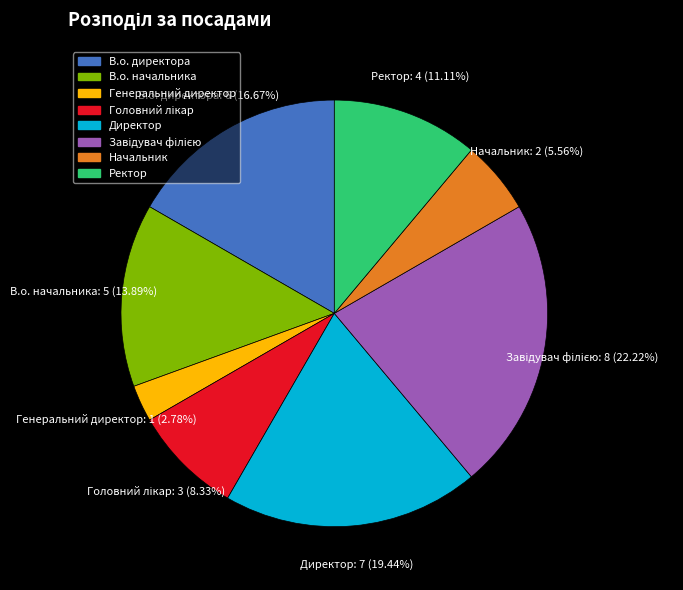

How many slices are in this pie chart?

8